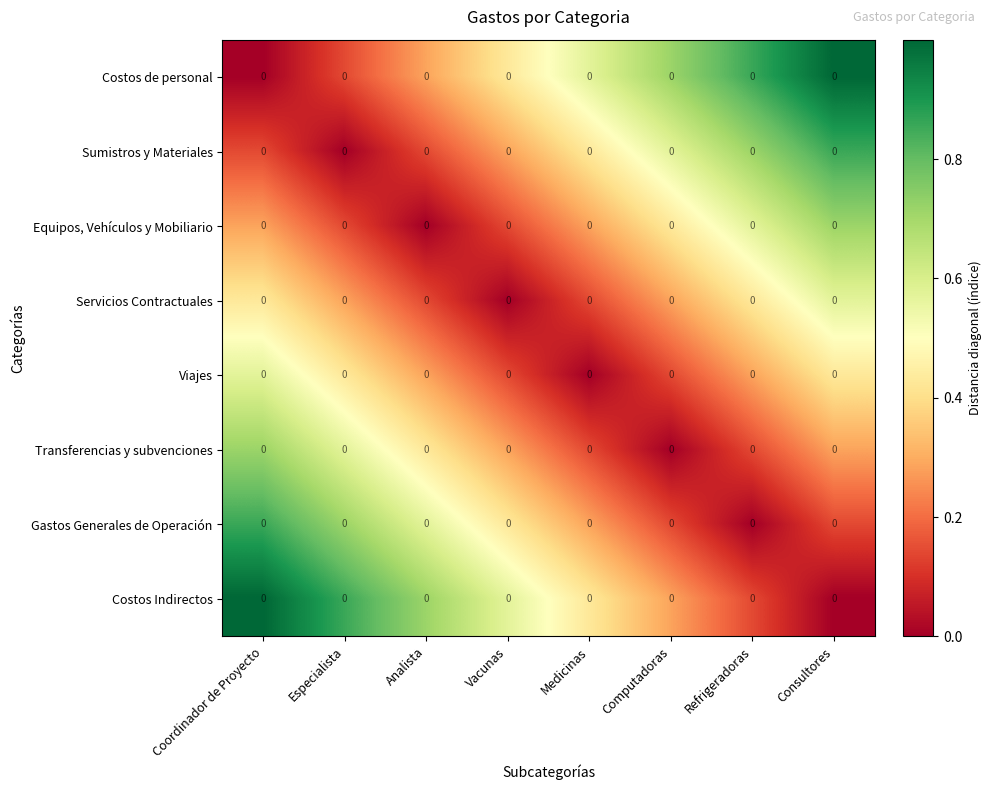

What is the difference between the maximum and minimum values in the Servicios Contractuales series?

0.6